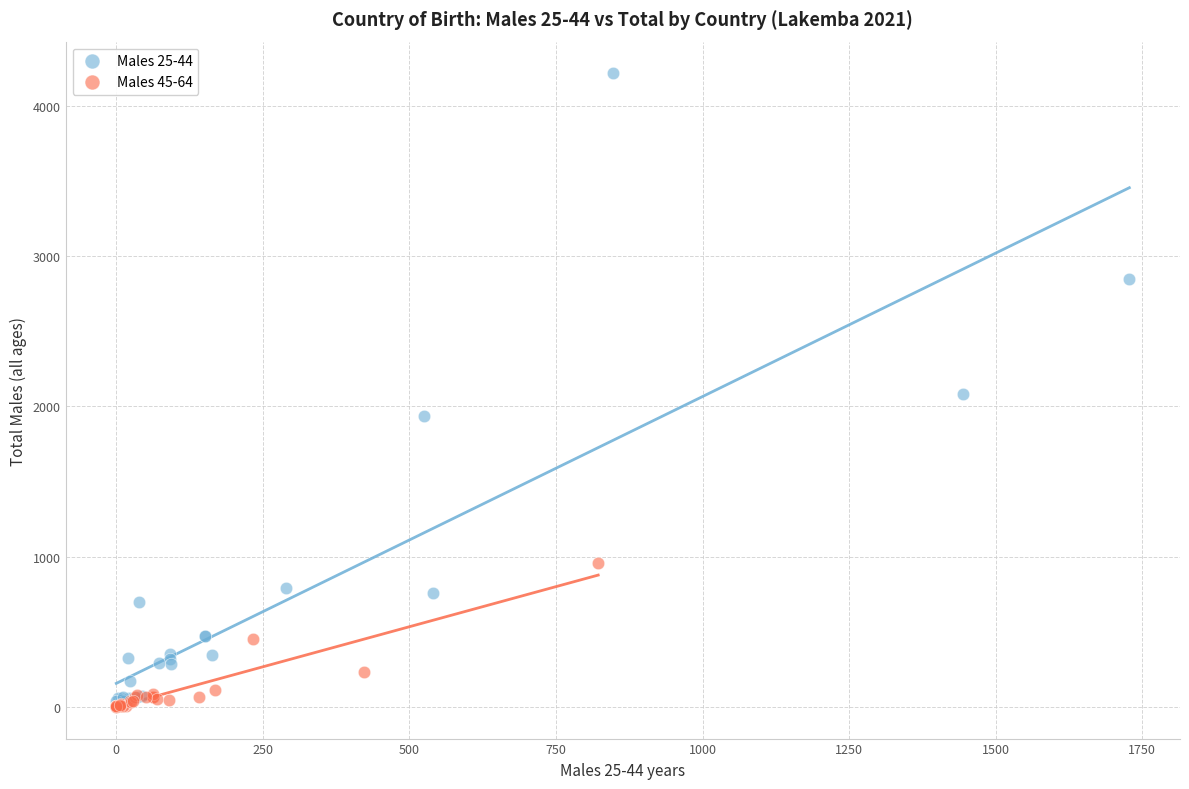

Which series reaches the maximum Y coordinate?

Males 25-44